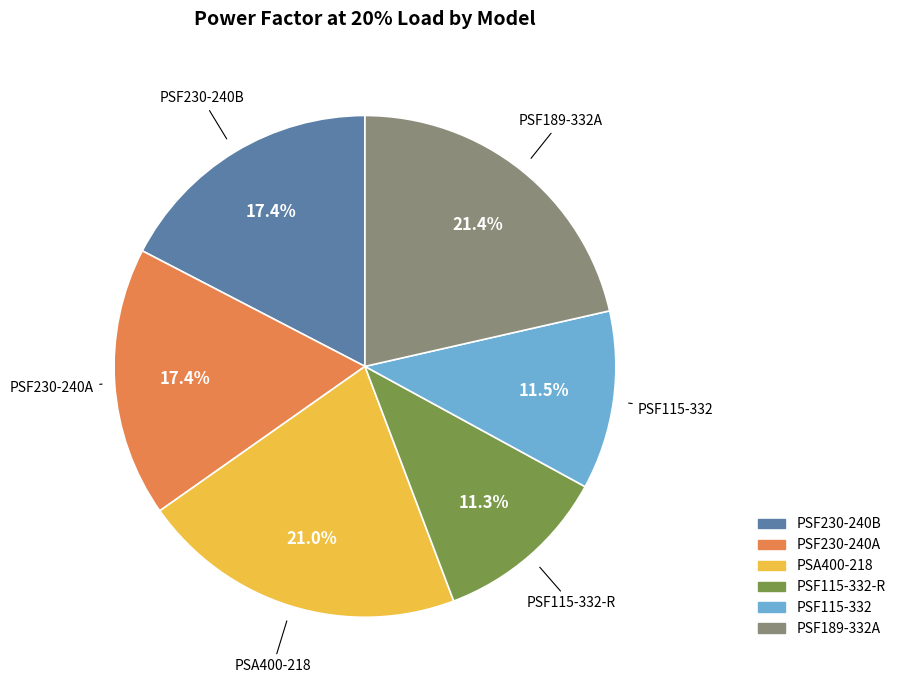

What is the total percentage of PSF115-332-R and PSF230-240B?

28.7%